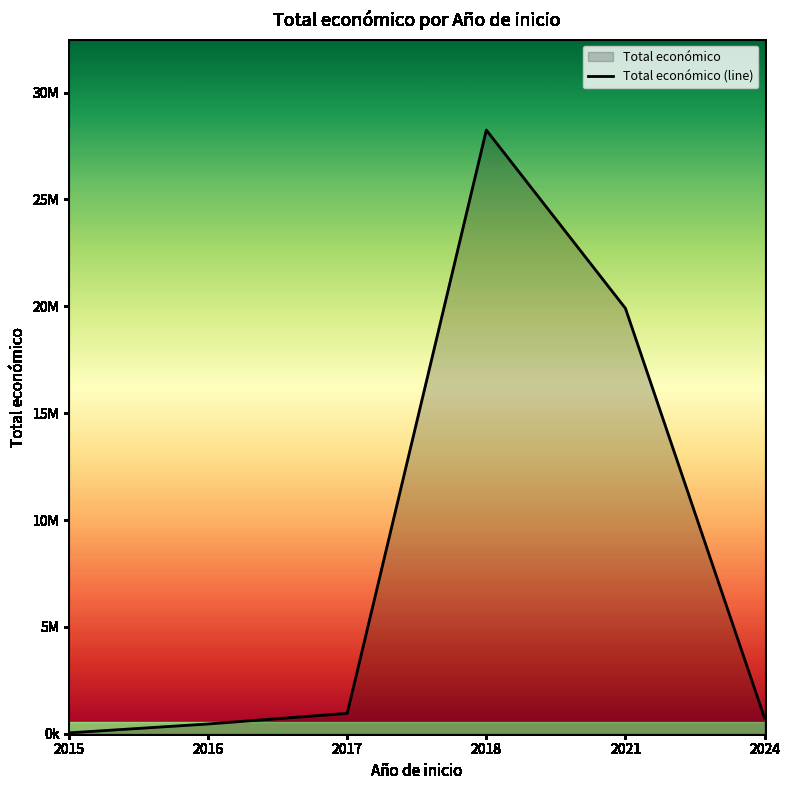

Reading right to left, extract all data points from this chart.

2024=735771	2021=19902190	2018=28243995	2017=951517	2016=456085	2015=39950